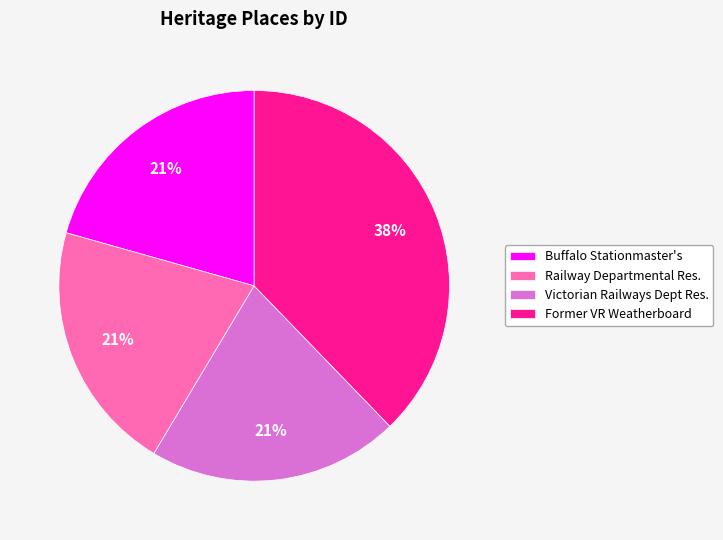

Combined, do Railway Departmental Res. and Buffalo Stationmaster's account for over 50%?

No